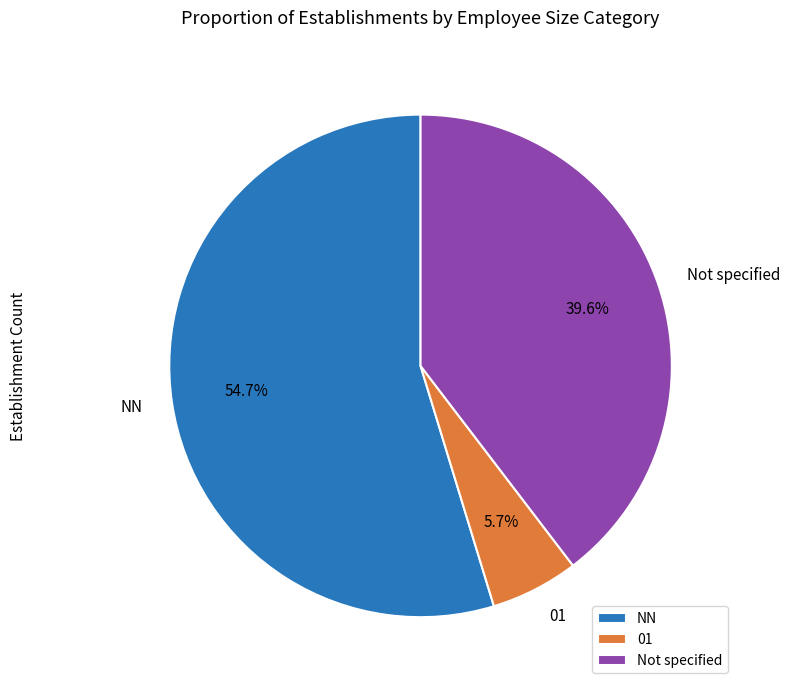

To the nearest percent, what portion does NN represent?

55%